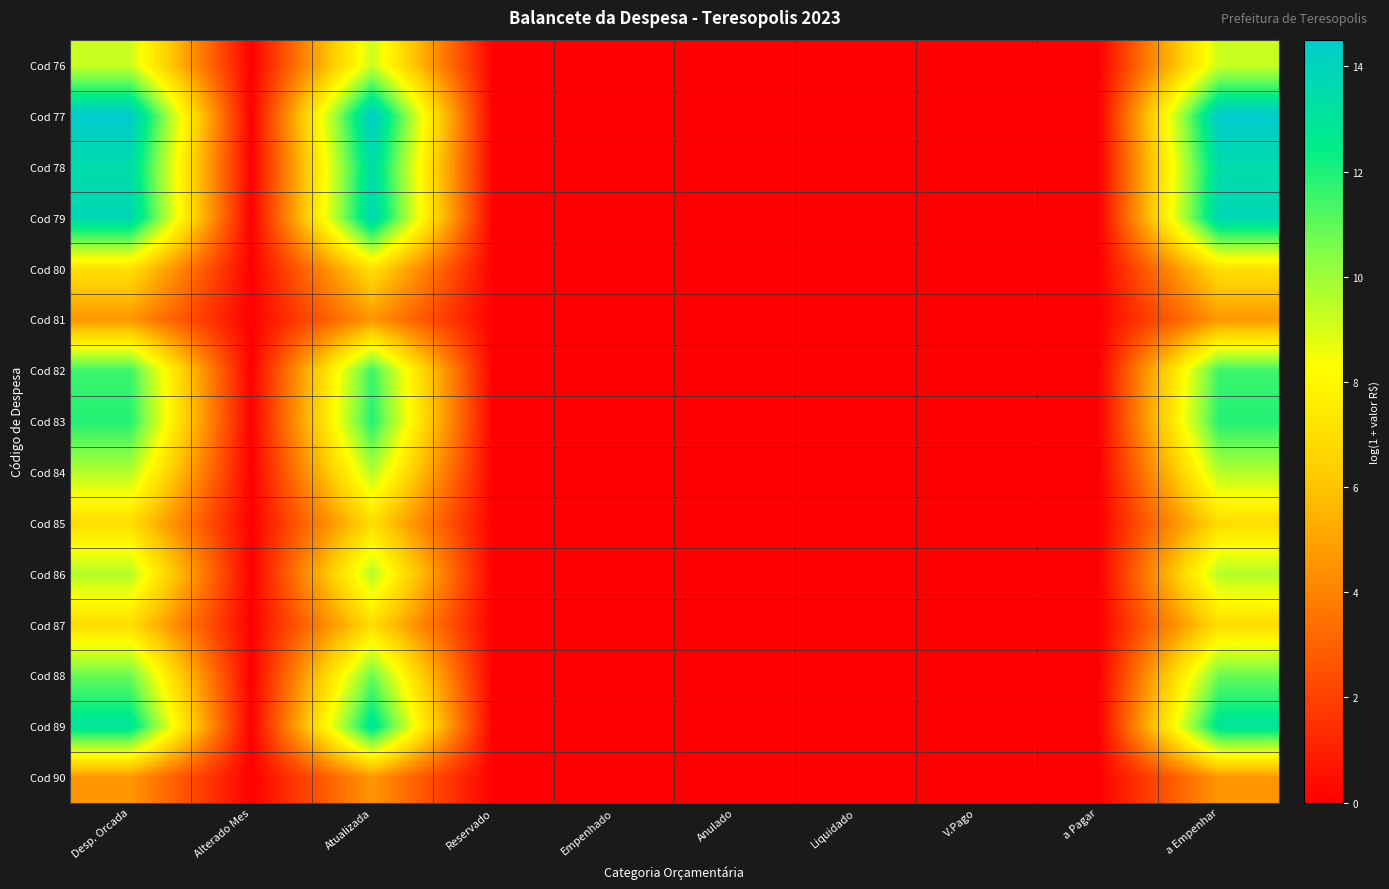

What is the maximum value shown in the chart?

14.5